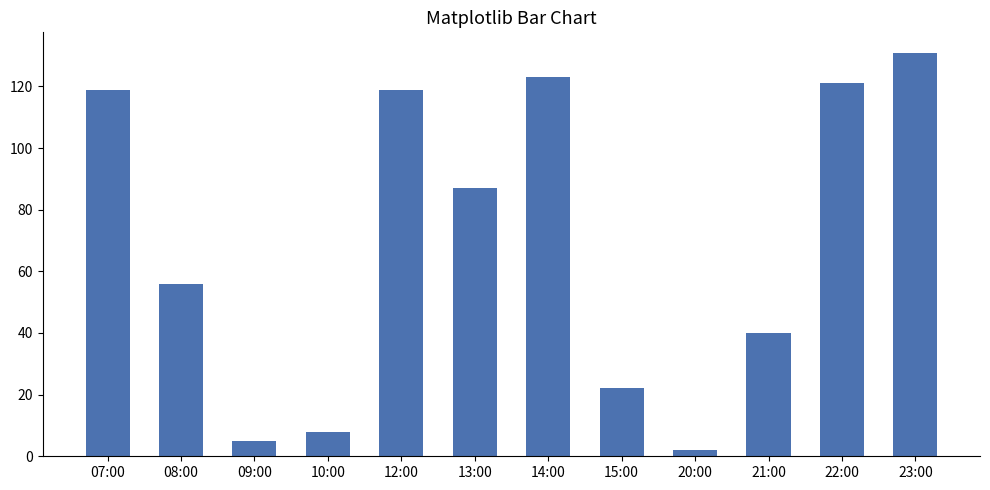

What is the sum of all values?

833